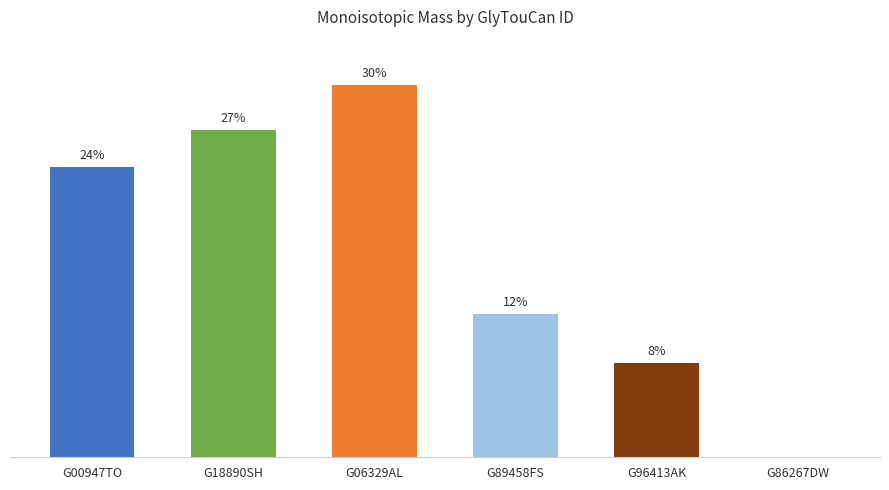

What position from the right is G00947TO?

6